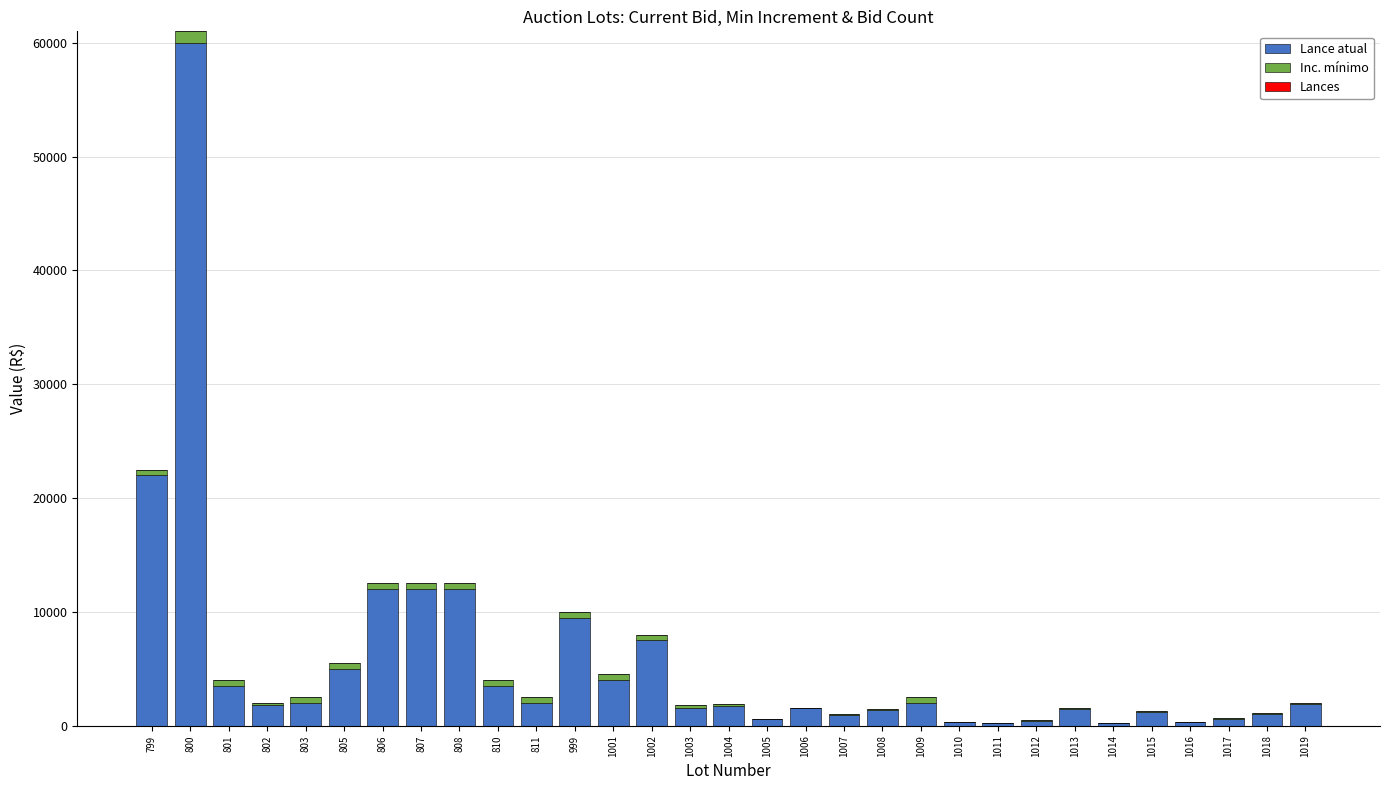

At which category is the sum across all series the highest?

800